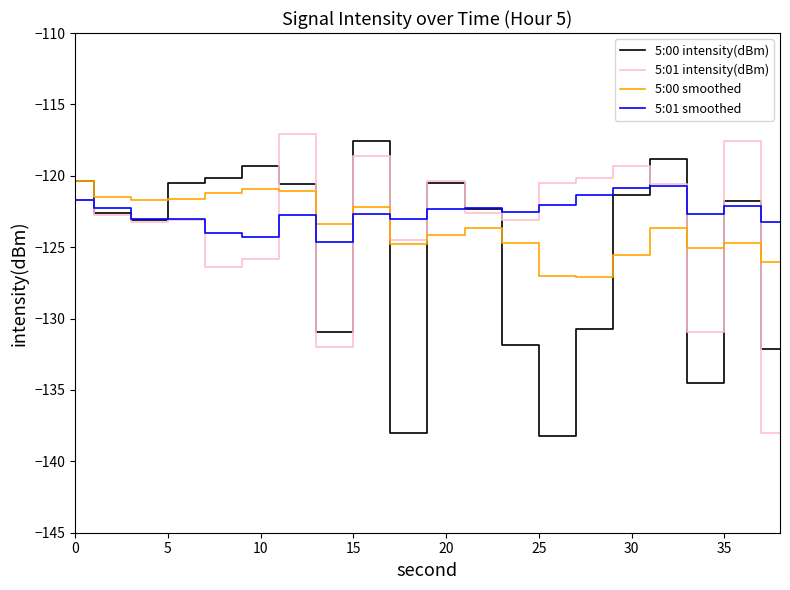

What is the maximum value for 5:00 intensity(dBm)?

-117.6